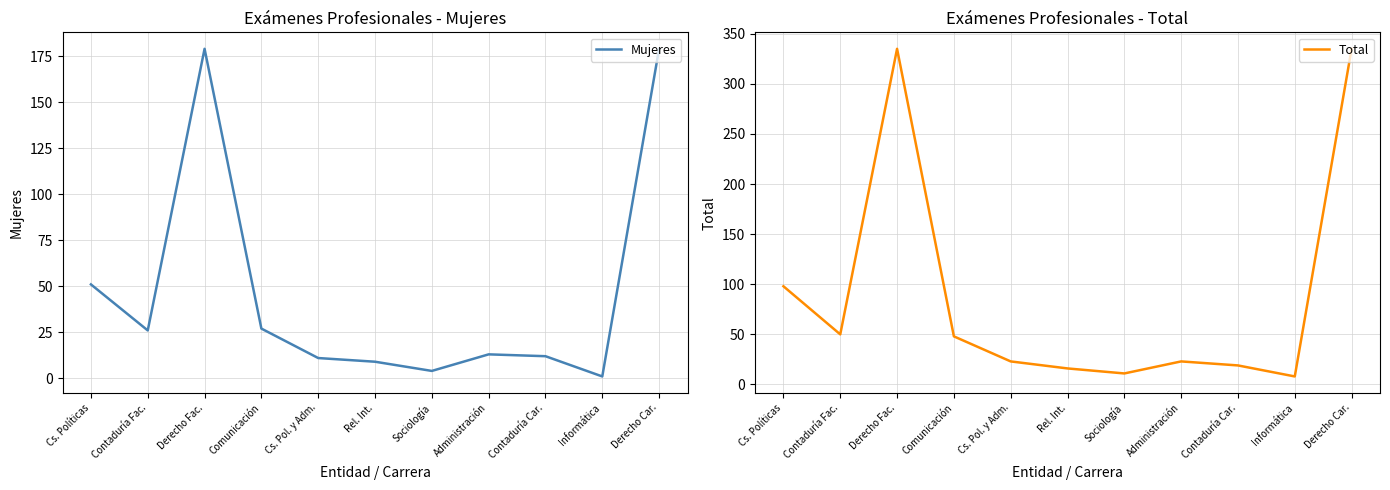

Does the chart have visible grid lines?

Yes